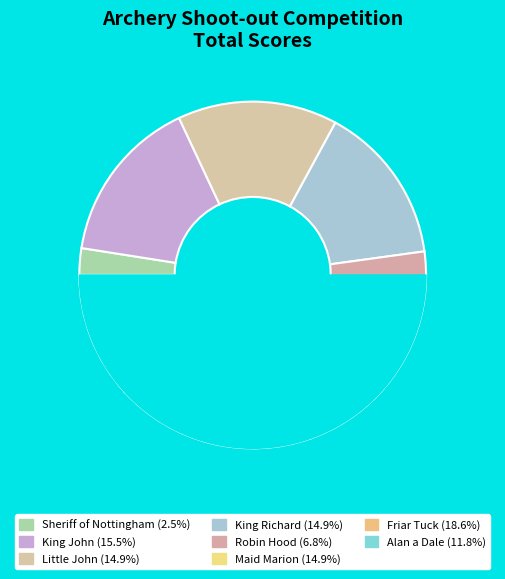

What percentage is the Robin Hood slice, to the nearest percent?

7%